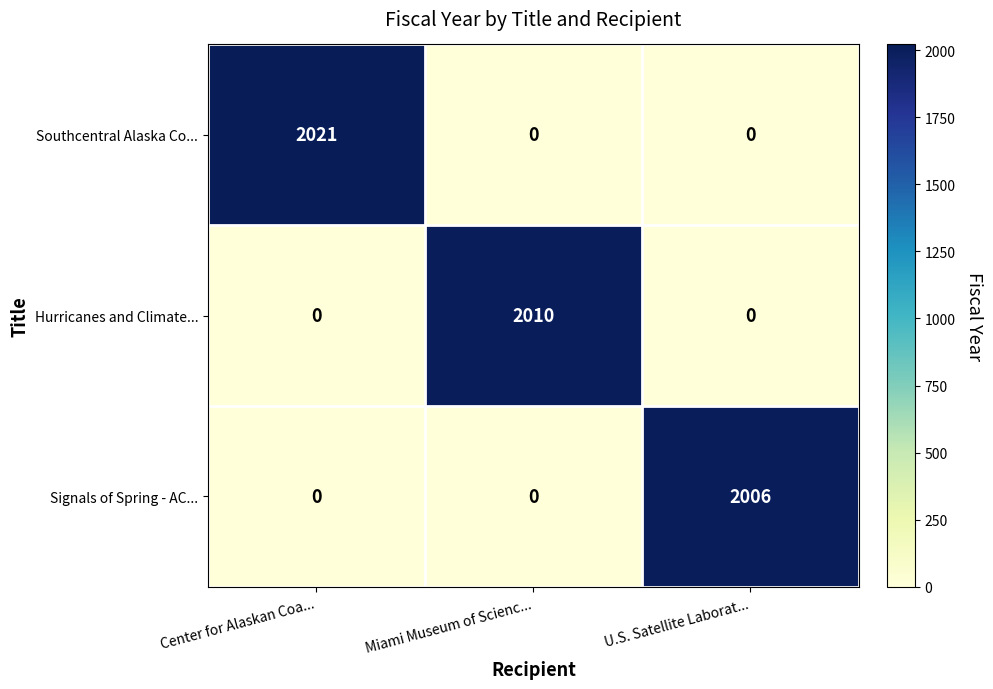

How many values in Hurricanes and Climate... are above zero?

1